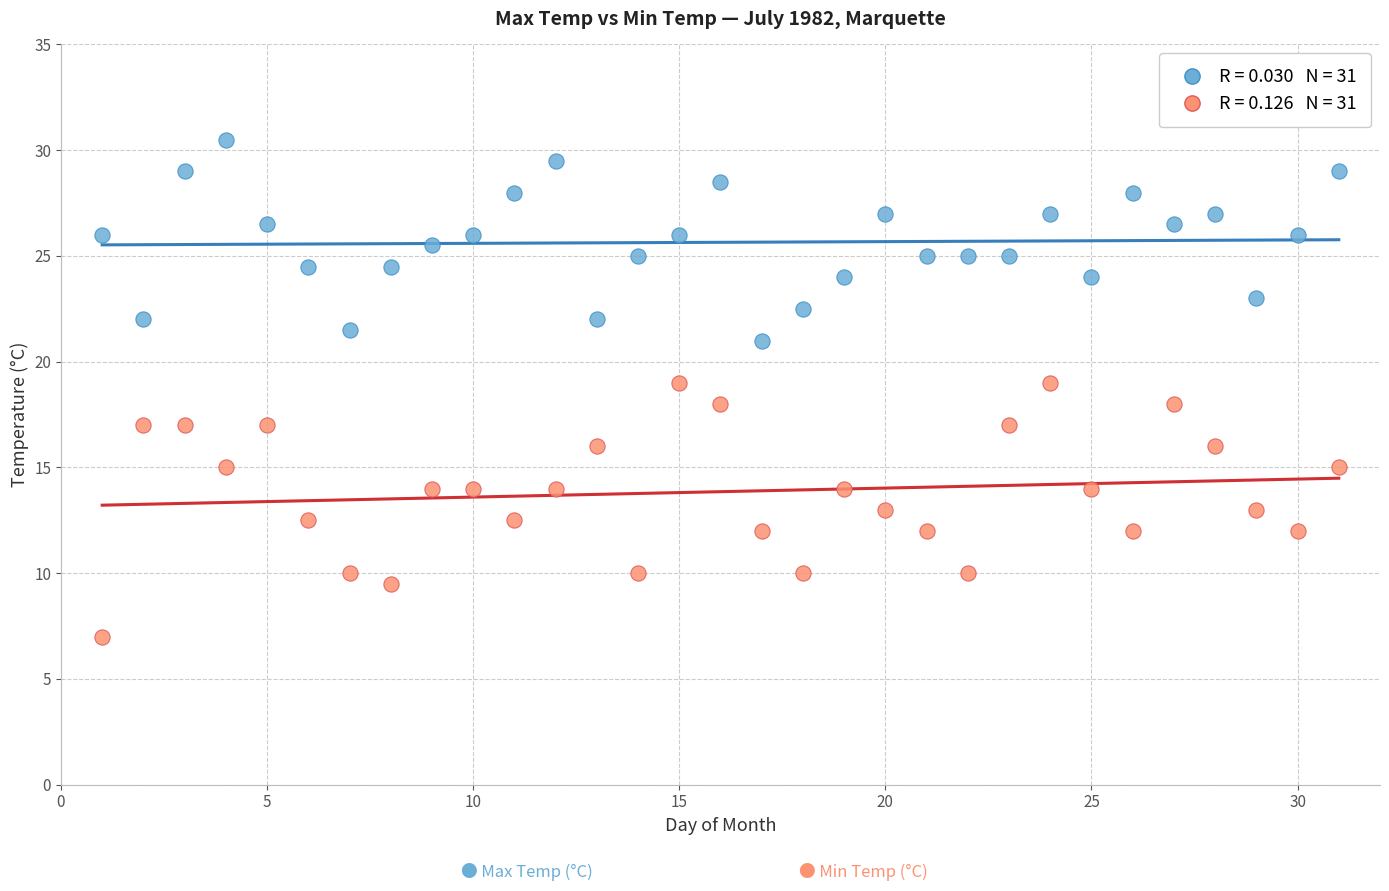

Across all data points, what is the range of Y values (max minus min)?

23.5